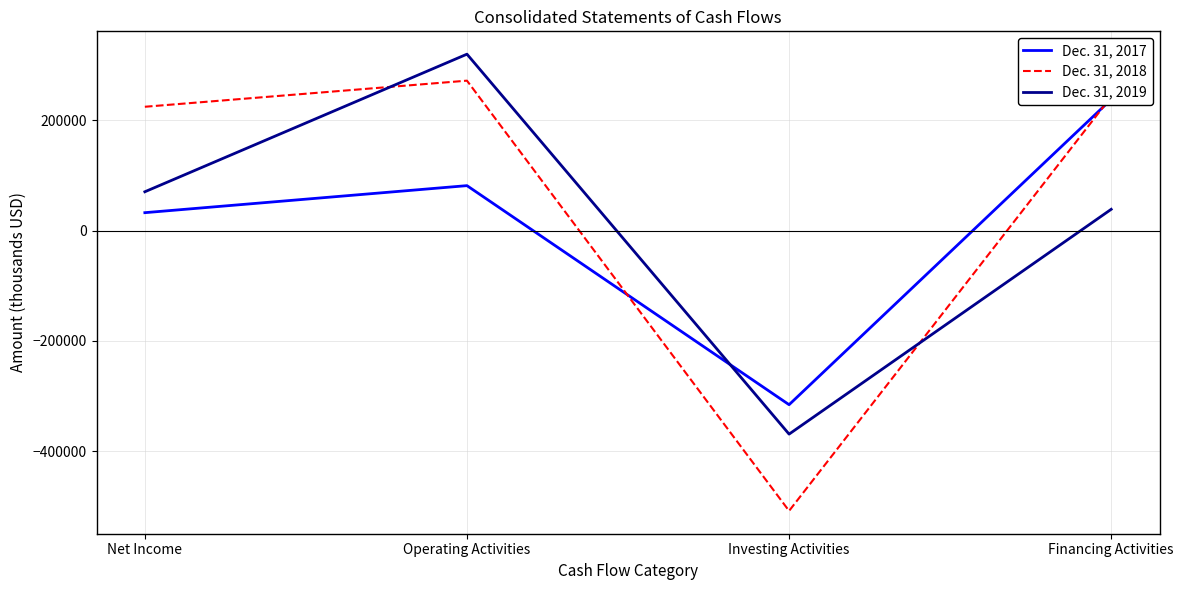

What is the greatest value displayed?

320194